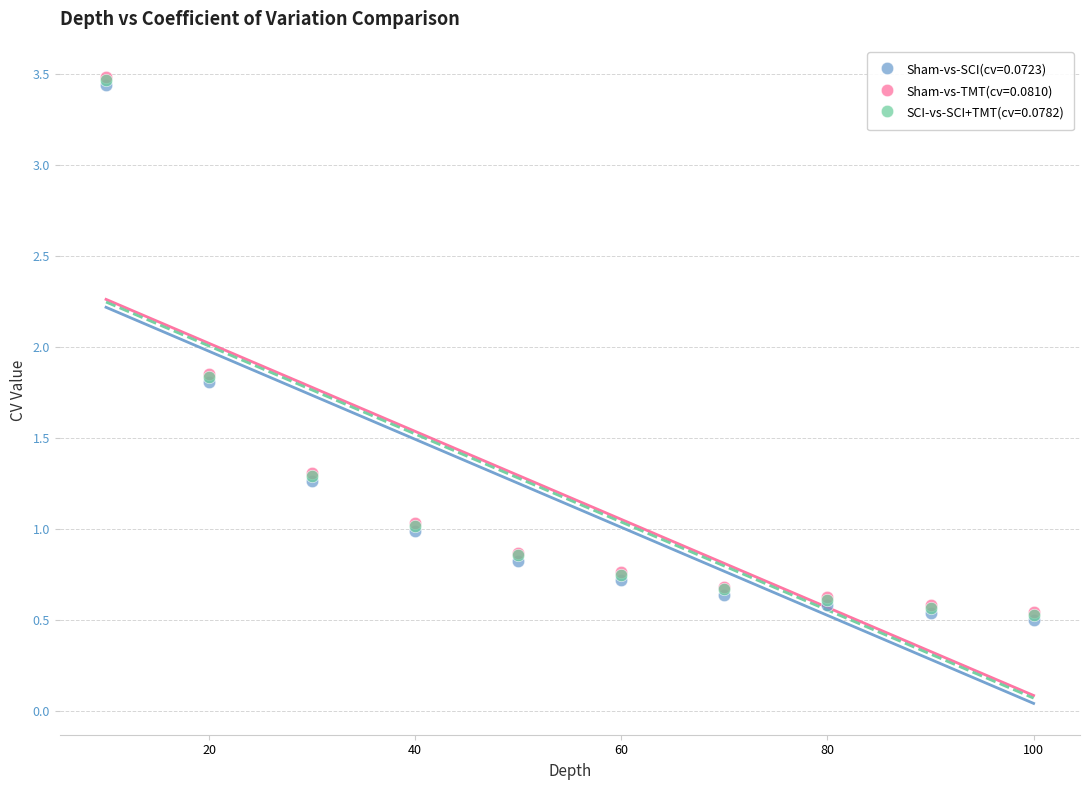

What are all the series names shown in the legend?

Sham-vs-SCI(cv=0.0723), Sham-vs-TMT(cv=0.0810), SCI-vs-SCI+TMT(cv=0.0782)